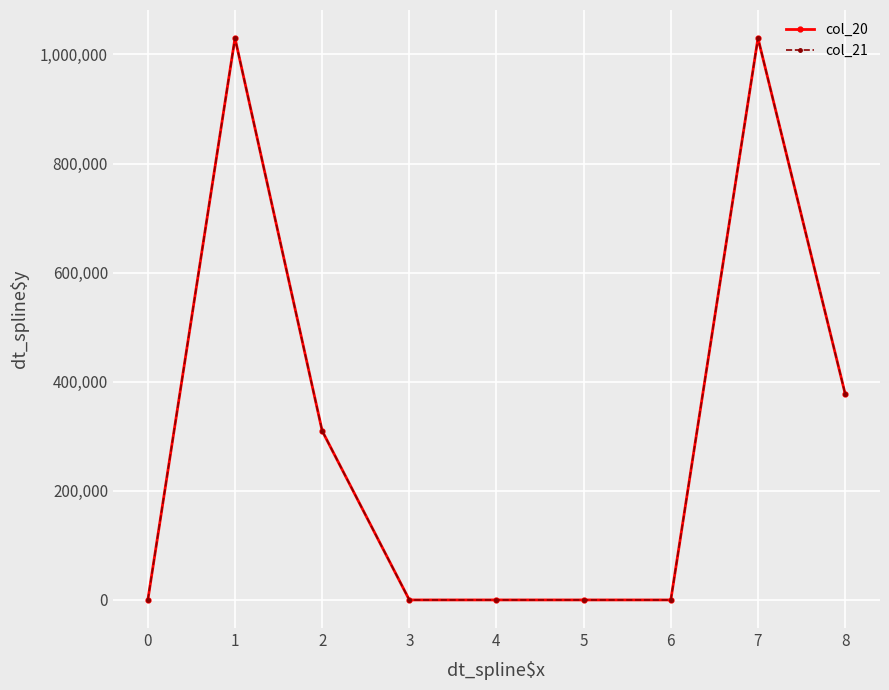

The col_20 series shows 655202 at 5. True or false?

False